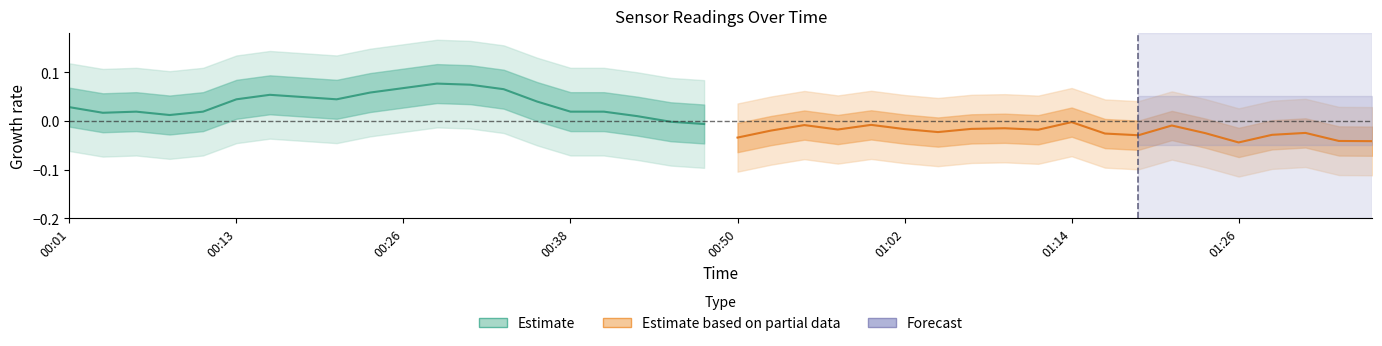

What is the greatest value displayed?

0.1